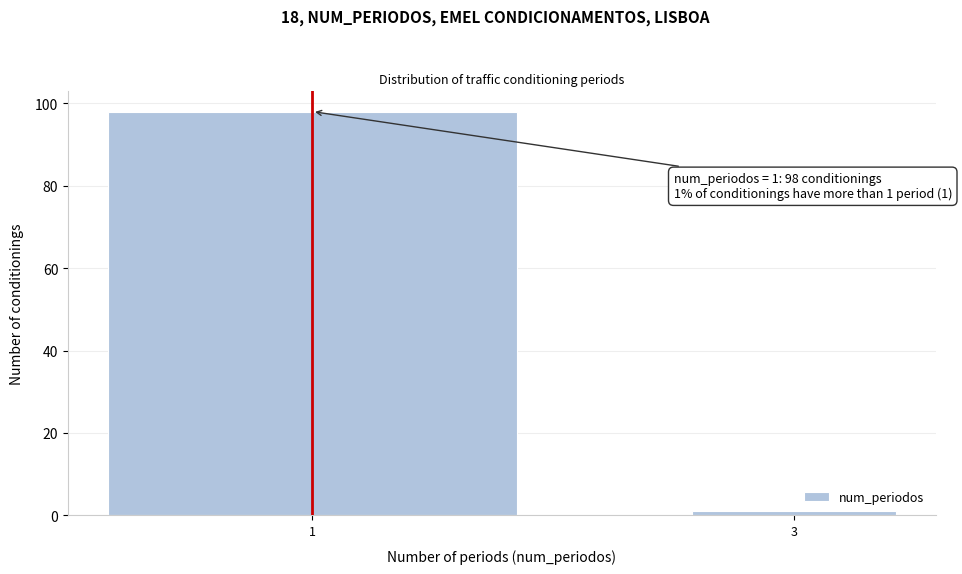

Reading right to left, list all the values displayed in this chart.

3=1	1=98